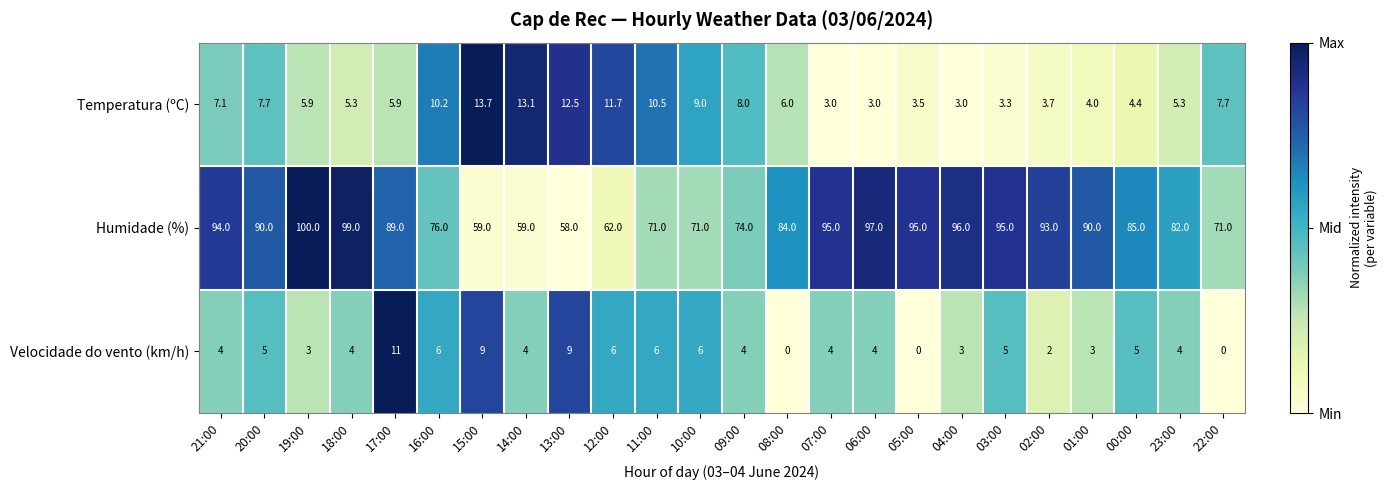

What is the sum of all Velocidade do vento (km/h) values?

107.0